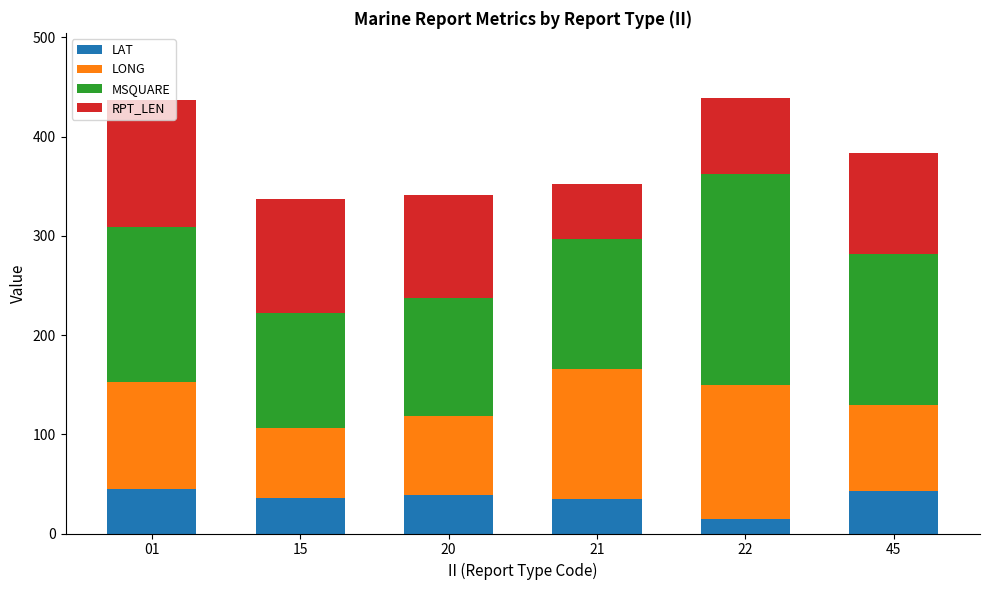

Does the chart contain stacked bars?

Yes